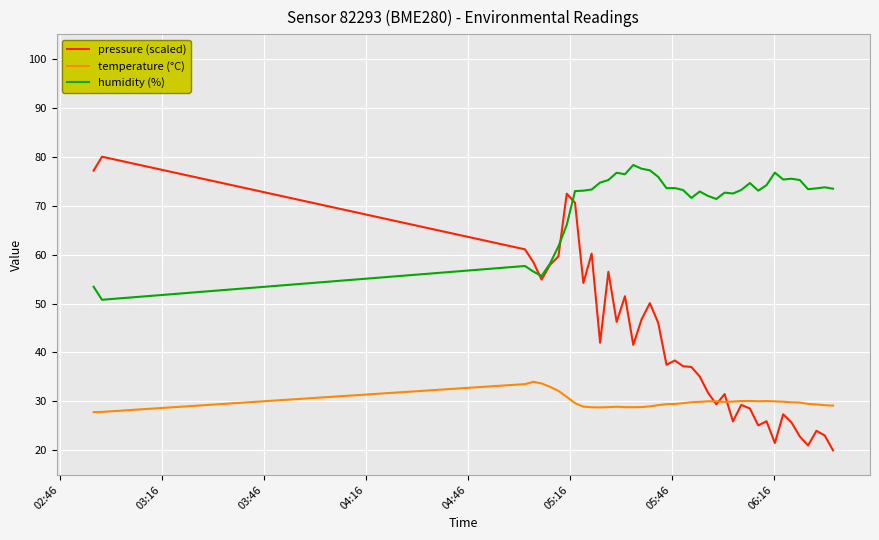

Which series has the widest spread of values?

pressure (scaled)